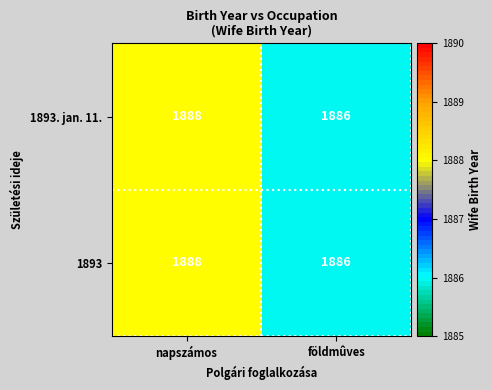

How many distinct data groups are displayed?

2